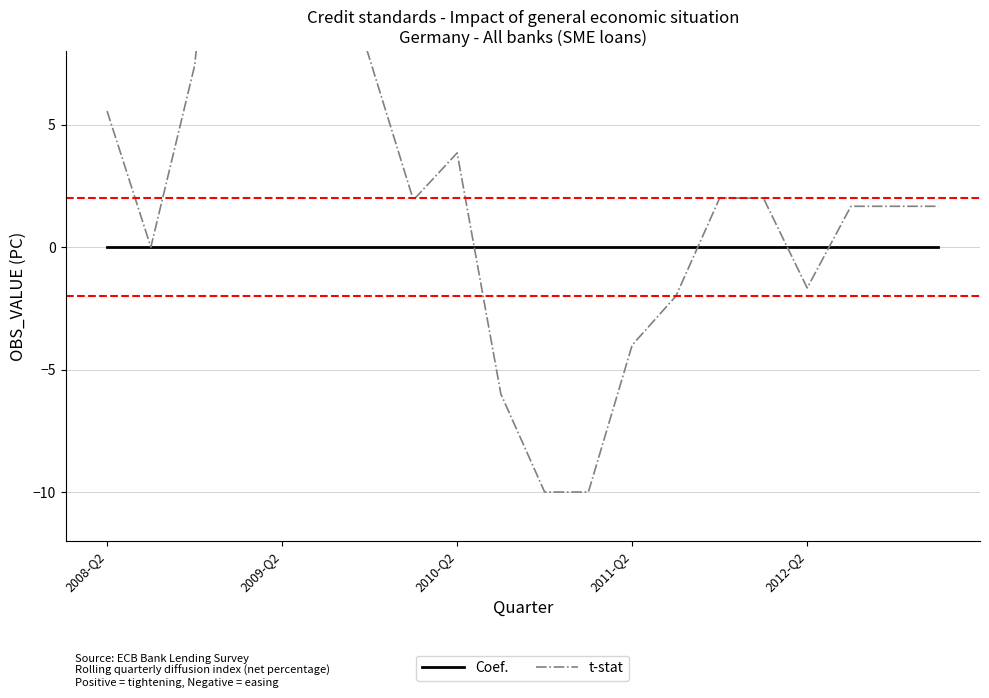

How many intersections are there between Coef. and t-stat?

4